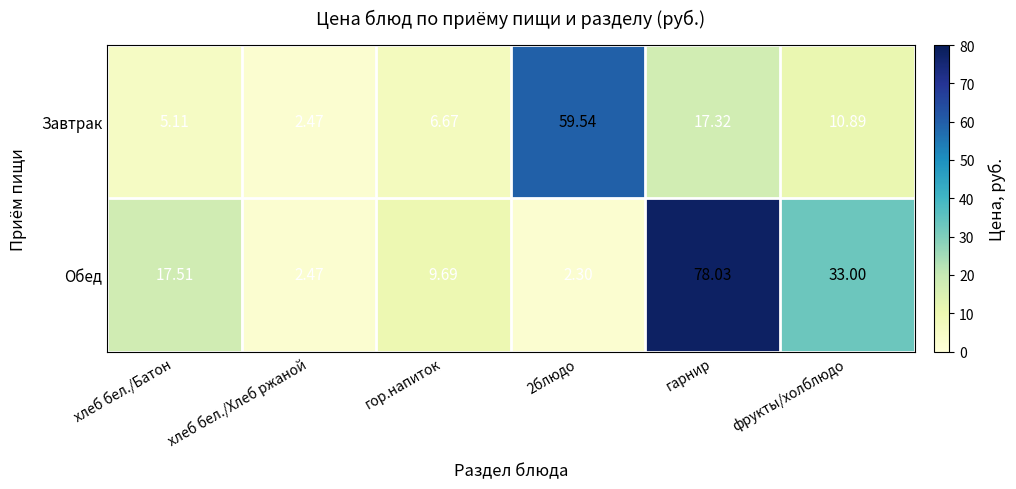

Where does the Обед series first go above 17?

хлеб бел./Батон